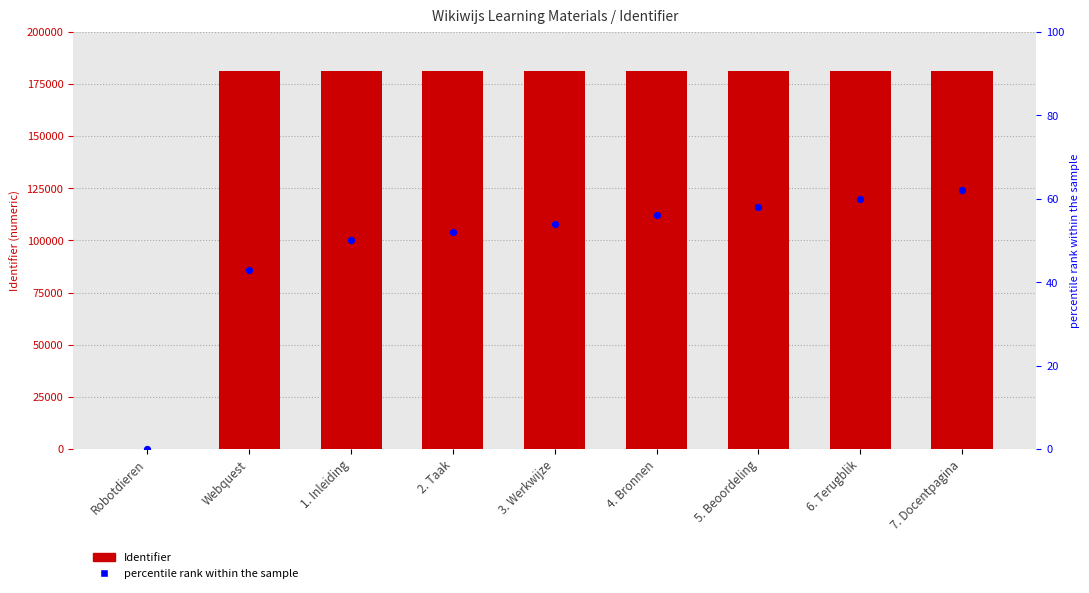

Which series has the largest total across all categories?

Identifier